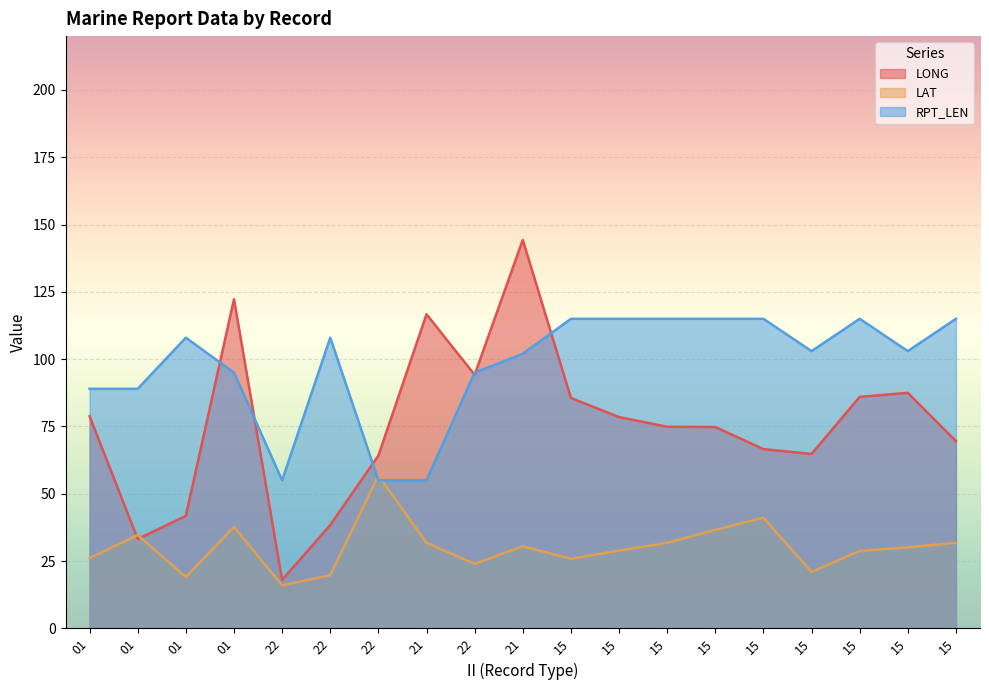

How many categories are shown in the chart?

19